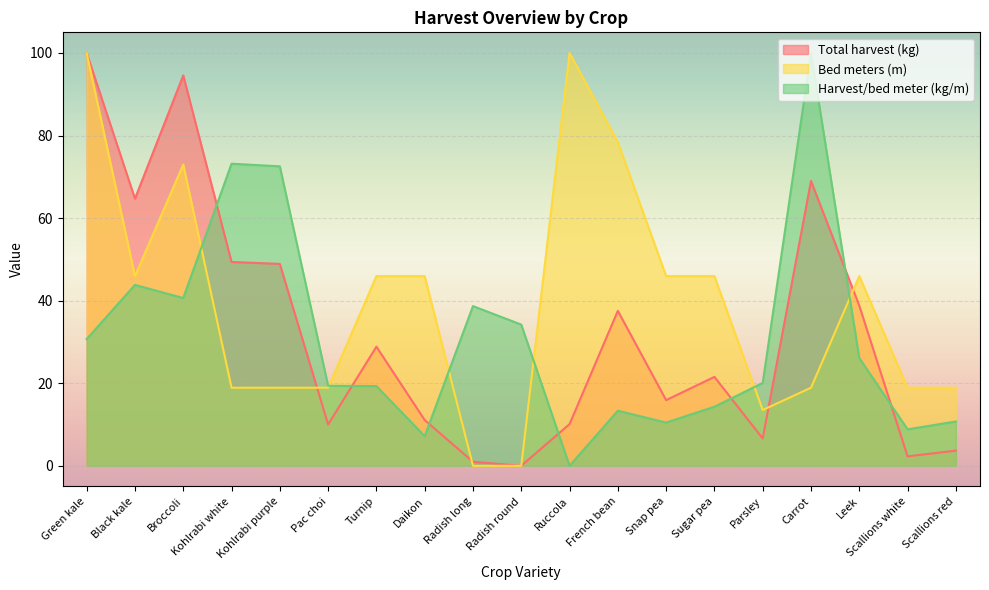

At which label is Total harvest (kg) closest to 50?

Kohlrabi white